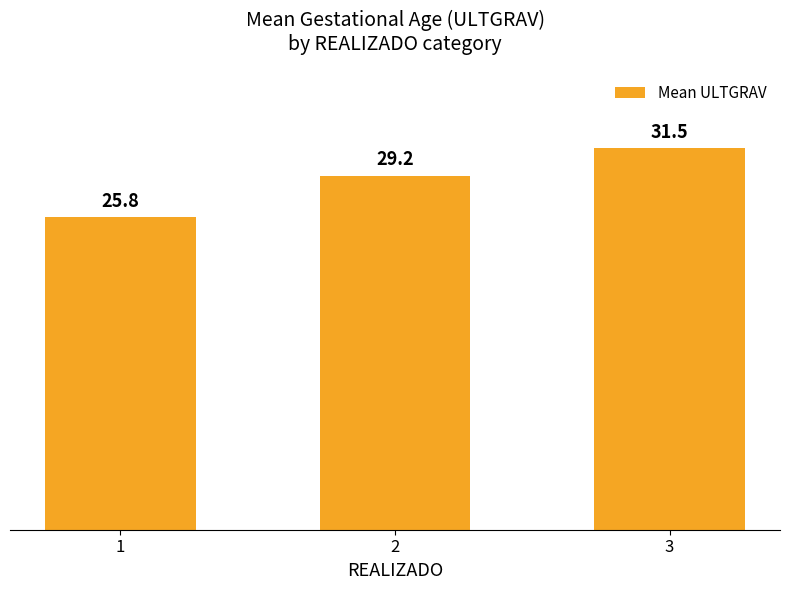

Reading left to right, extract all data points from this chart.

25.8	29.2	31.5